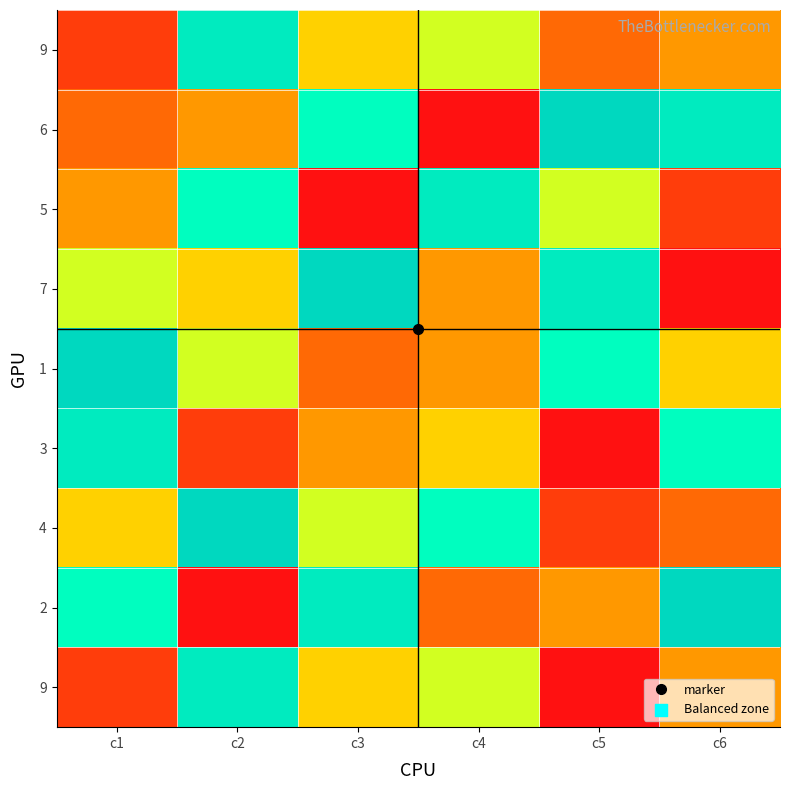

At which category does the chart reach its peak across all series?

c5